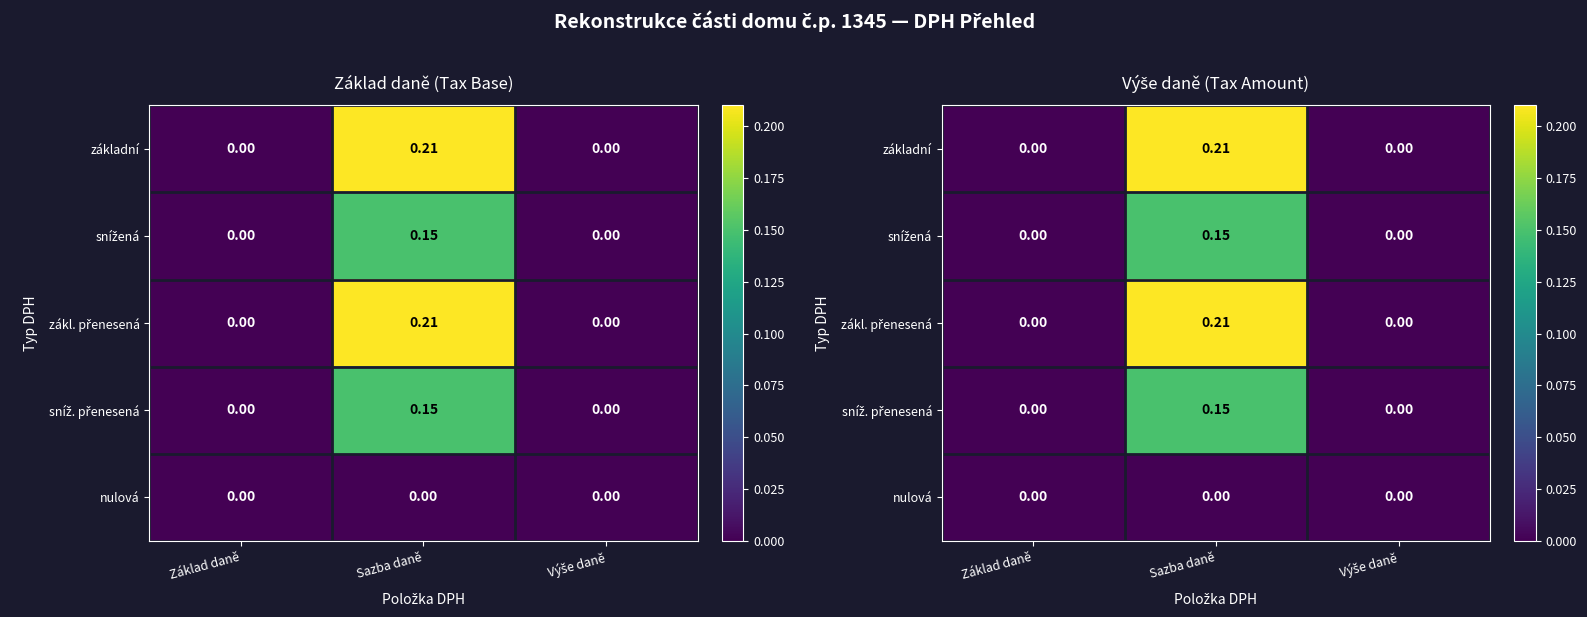

What is the difference between the snížená values at Výše daně and Sazba daně?

0.1